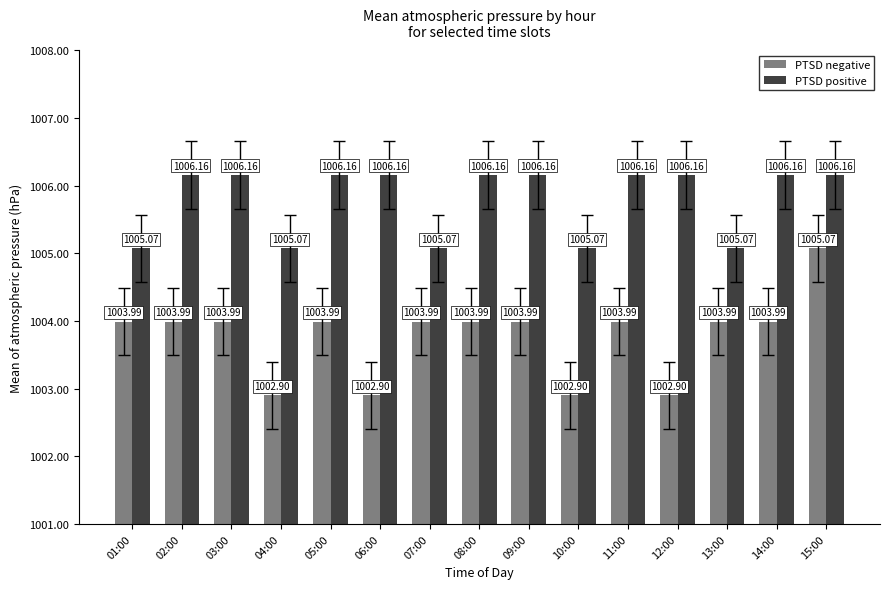

At how many categories does at least one series exceed 1005?

15